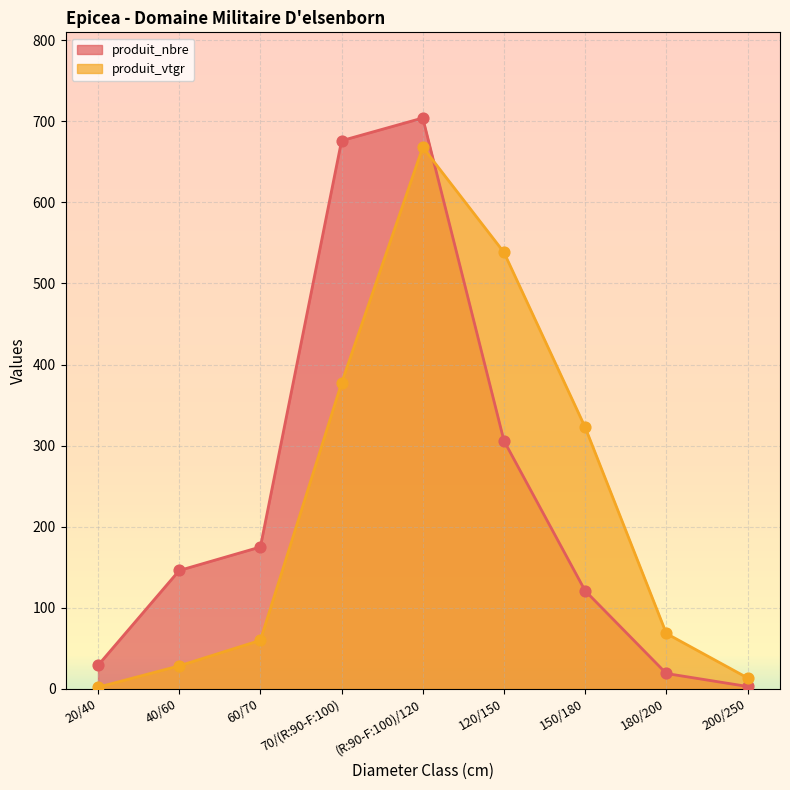

What is the total value across all series at 200/250?

16.6